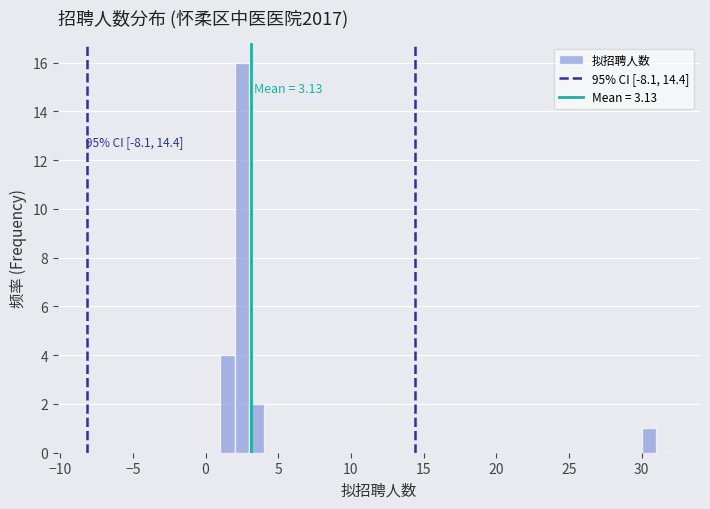

Around what value on the x-axis is the tallest bar? Give the approximate position of its centre, as read against the axis.

2.5